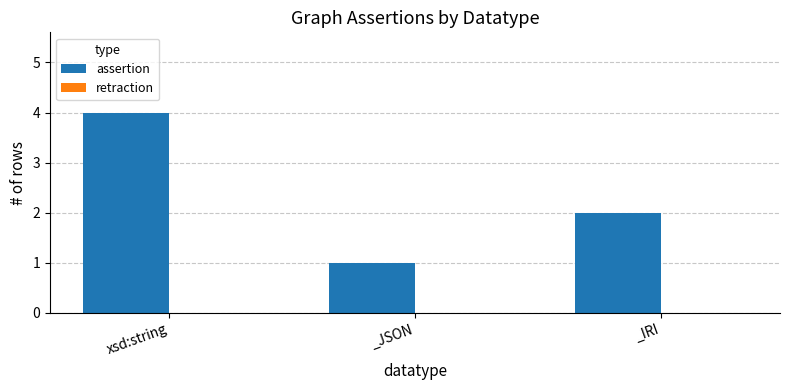

What is the sum of the values at _IRI and xsd:string?

6